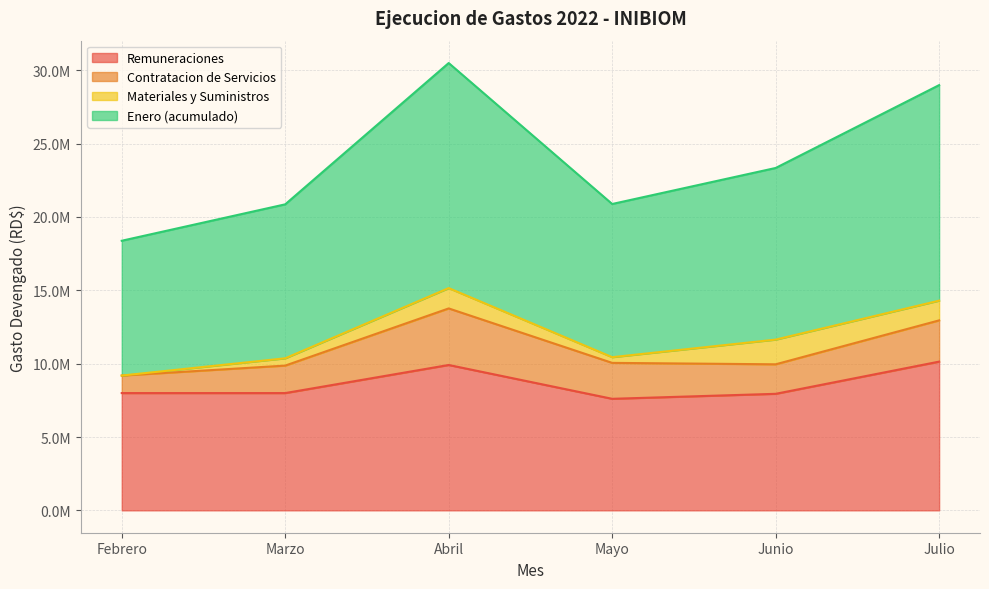

How many interior local valleys does the Remuneraciones series have?

2